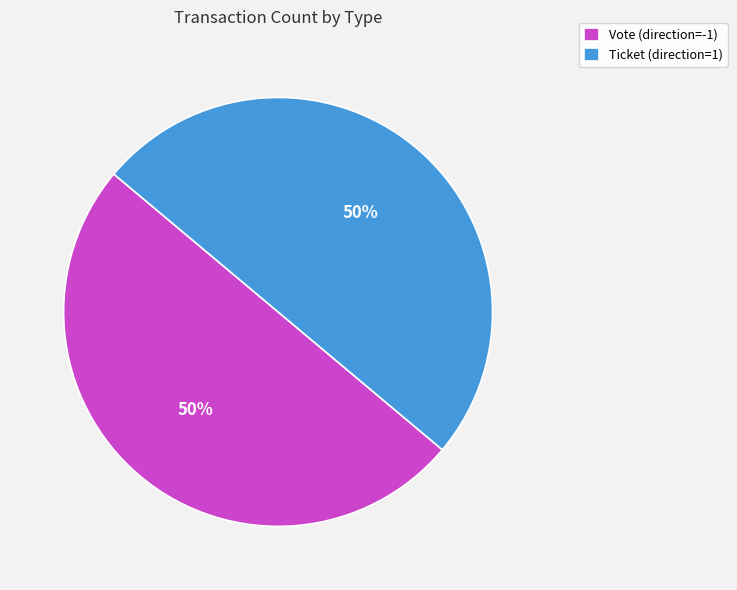

To the nearest percent, what is the combined percentage of Ticket (direction=1) and Vote (direction=-1)?

100%